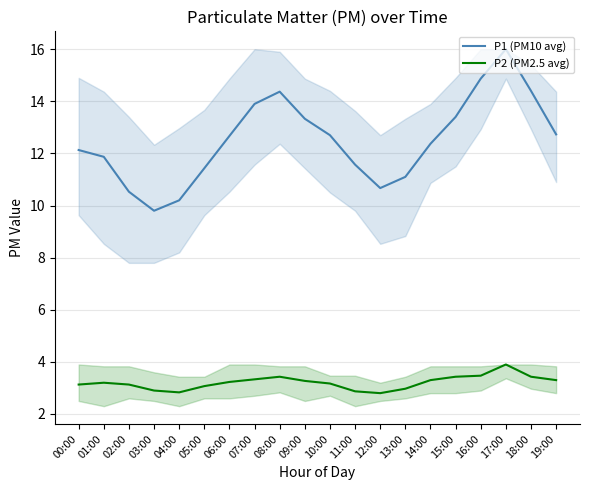

What is the value of the P1 (PM10 avg) point at the 18th from the left?

16.0